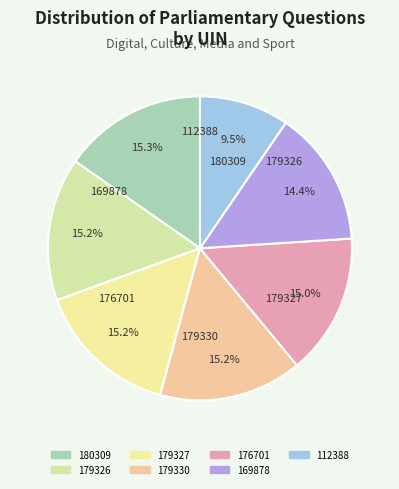

True or false: 179326 accounts for 15% of the total.

True